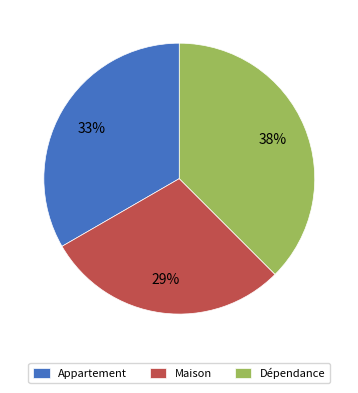

To the nearest percent, what is the average slice percentage?

33%